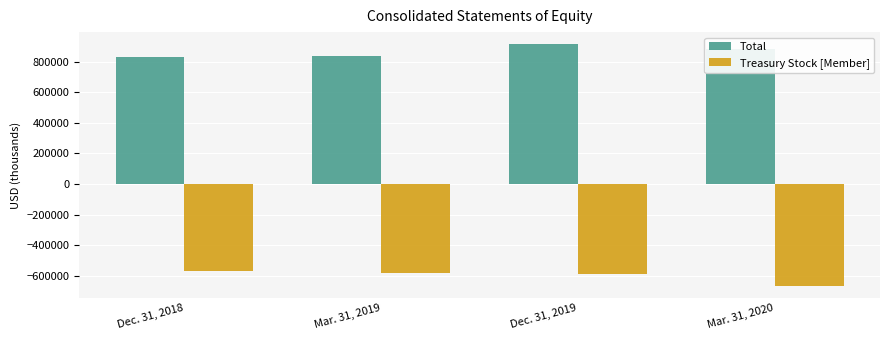

At which label does Total reach its peak?

Dec. 31, 2019